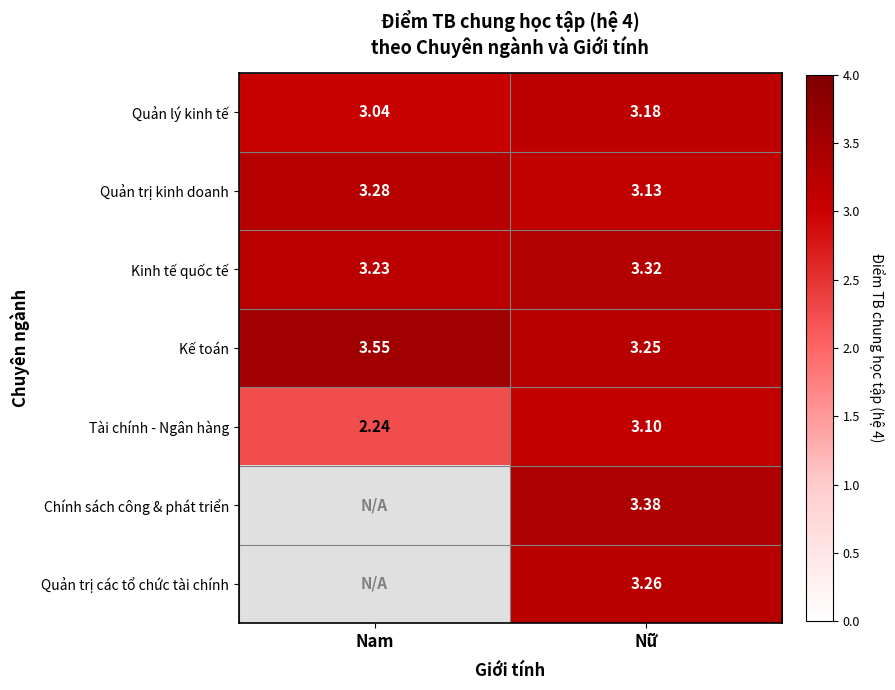

Is the value of Quản trị kinh doanh at Nam greater than the value of Kinh tế quốc tế at Nữ?

No